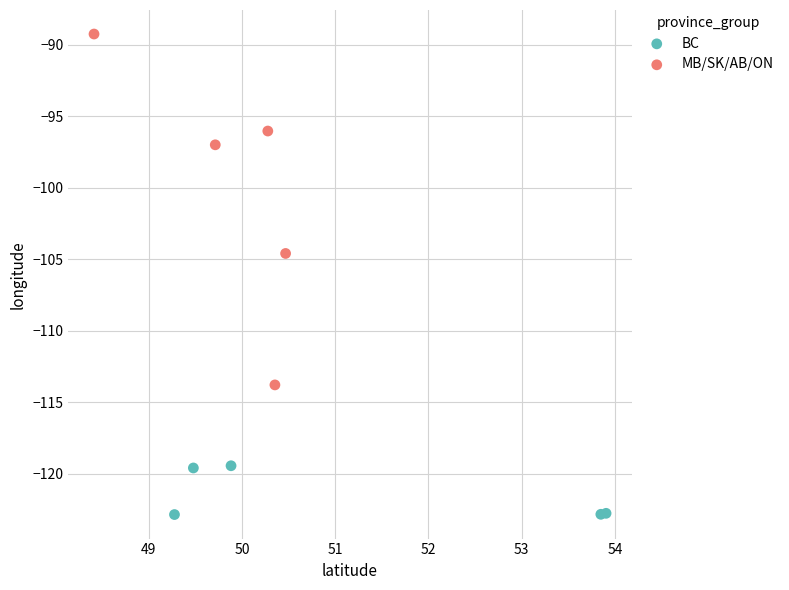

Which series reaches the maximum Y coordinate?

MB/SK/AB/ON